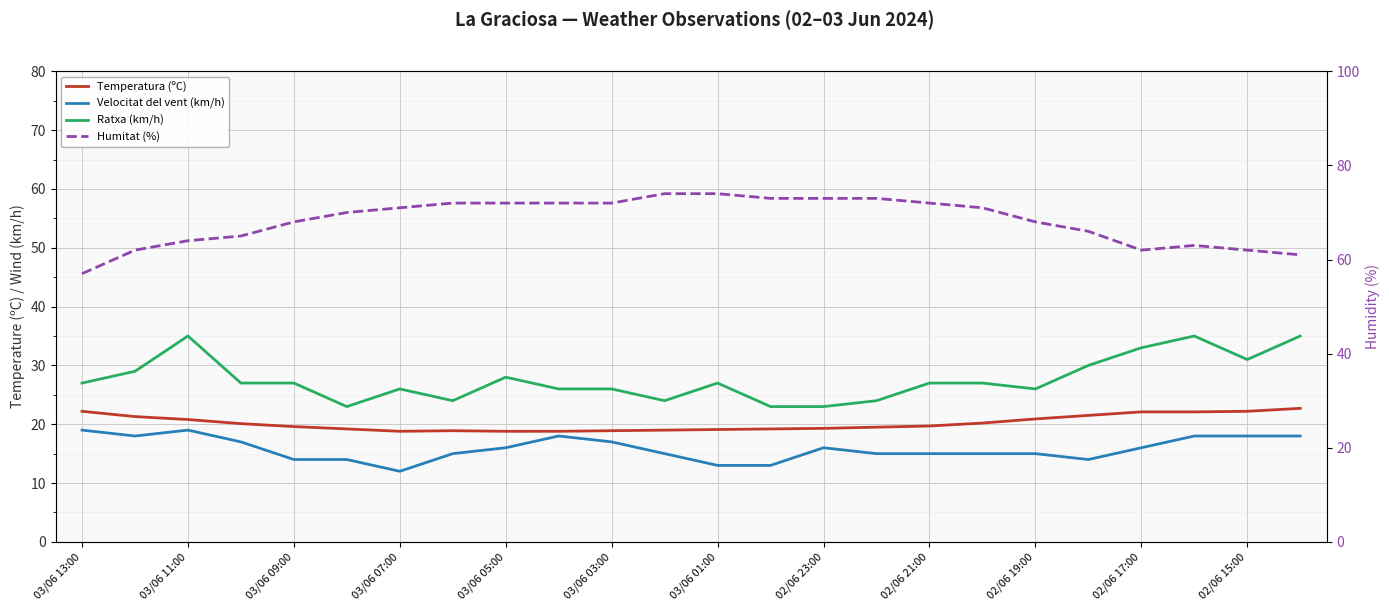

How many values in the Ratxa (km/h) series exceed 27?

8